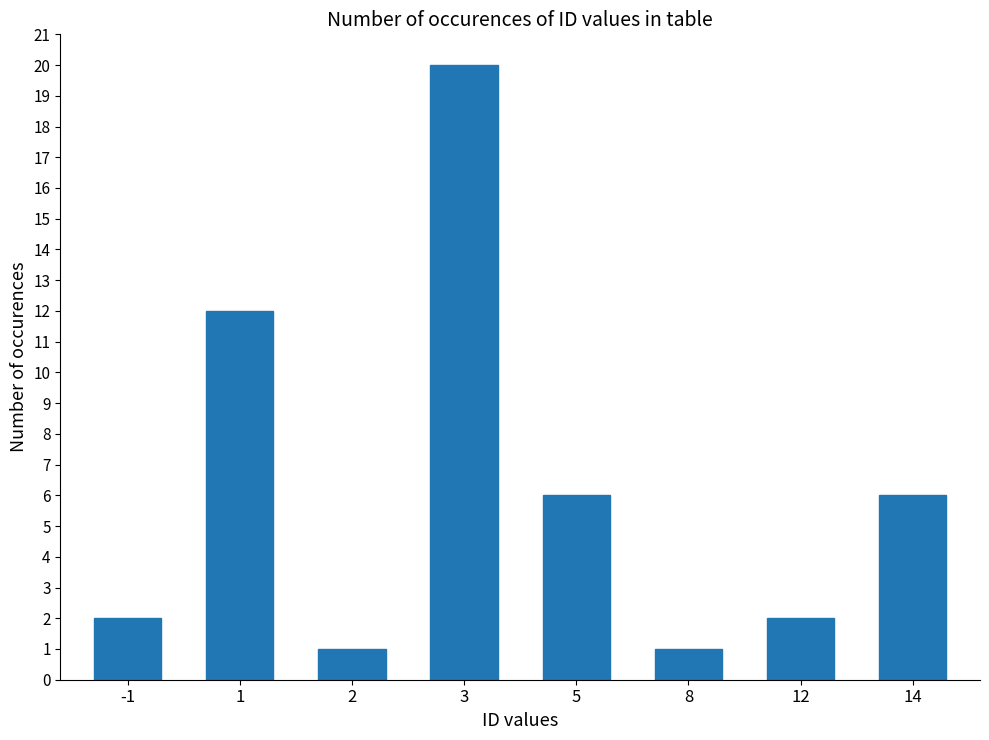

What is the greatest value displayed?

20